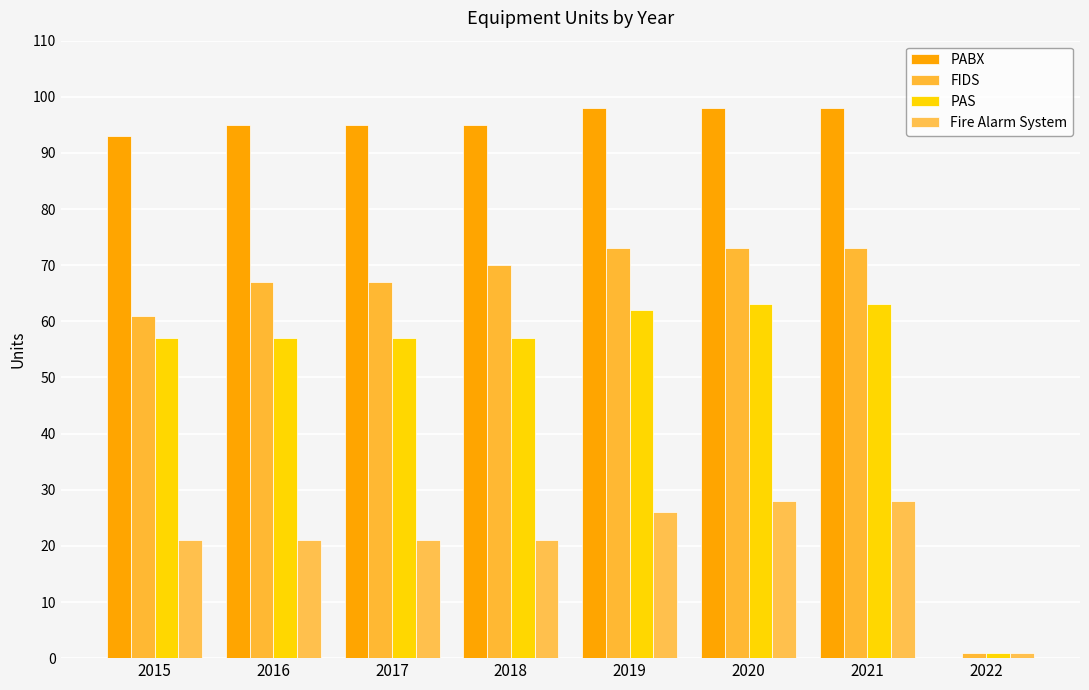

How many data points does each series have?

8